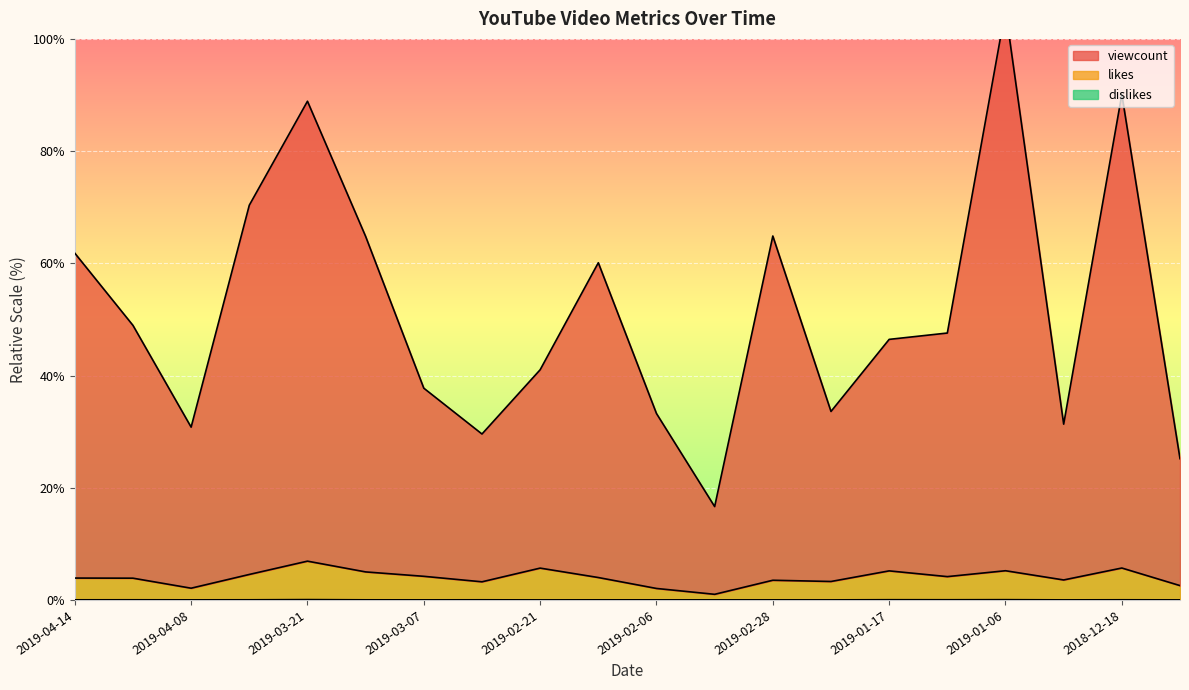

What is the difference between the second highest and second lowest values in the viewcount series?

64.9